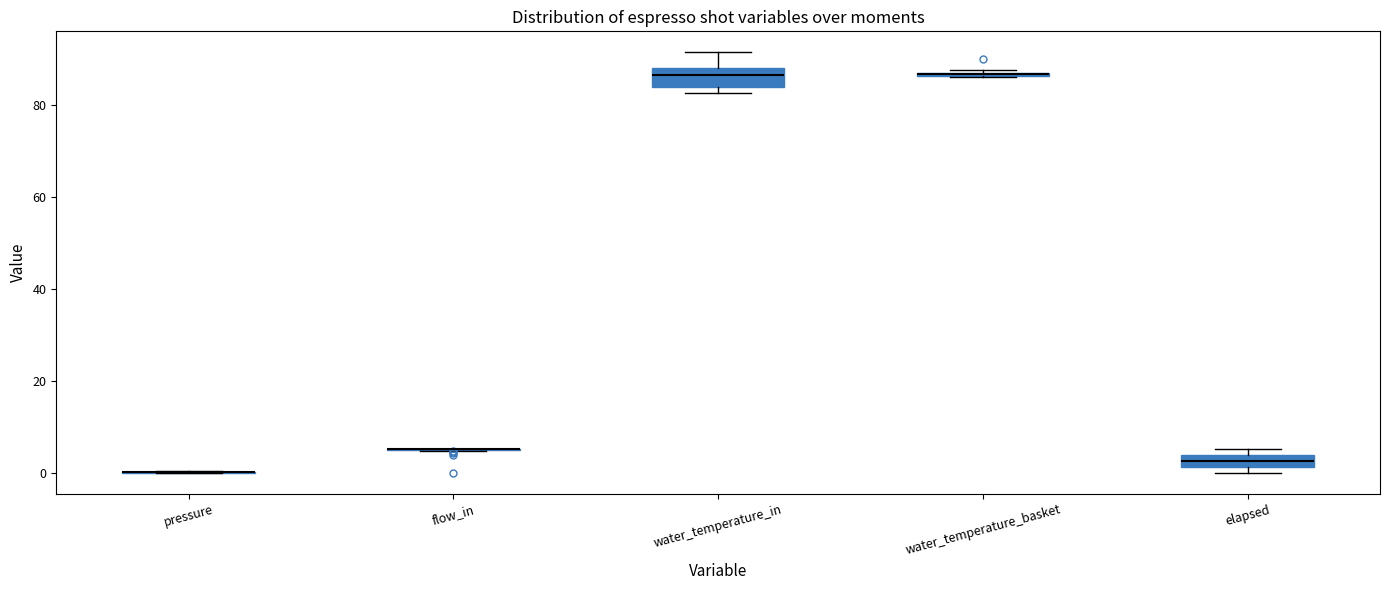

Where is the lower edge of the box for water_temperature_basket on the y-axis? The values are not printed on the chart, so give them approximately, as read against the axis.

86